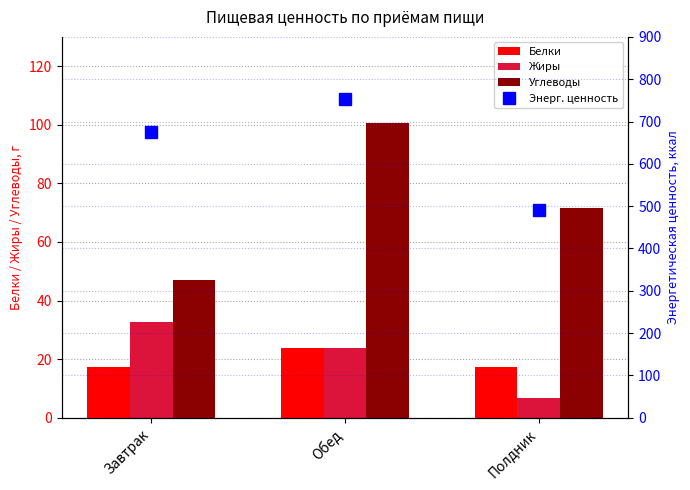

Are the bars grouped side by side (vs. stacked)?

Yes